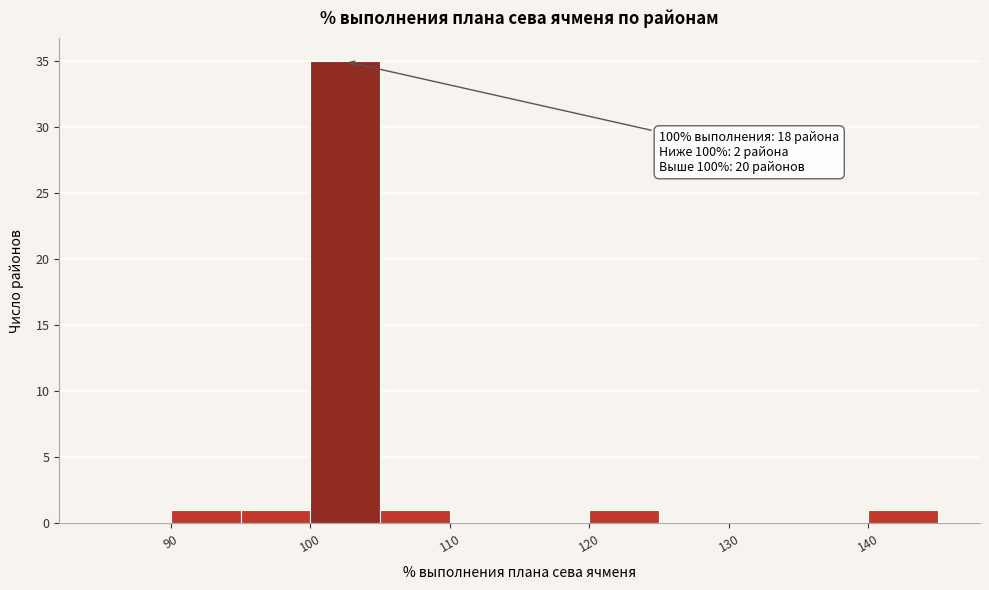

Over which range of the x-axis is the bar tallest?

100 to 105